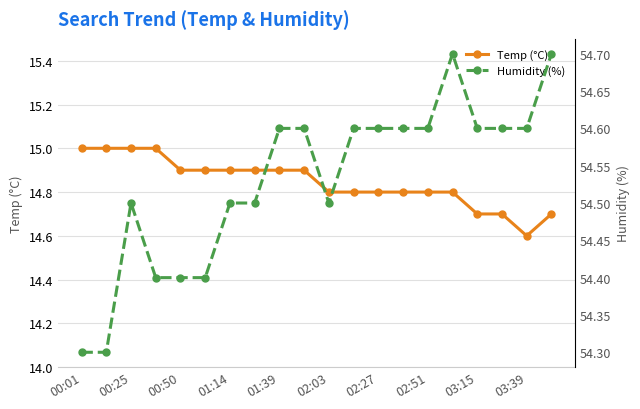

At which label does Temp (°C) reach its minimum?

03:39